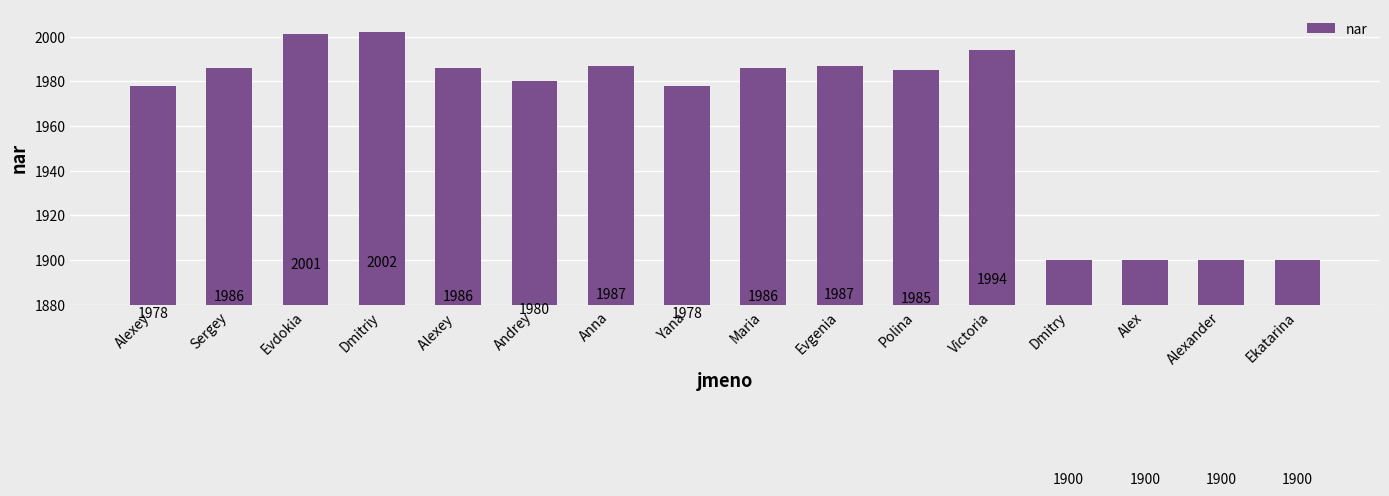

Between Evgenia and Alexey, which is larger?

Evgenia